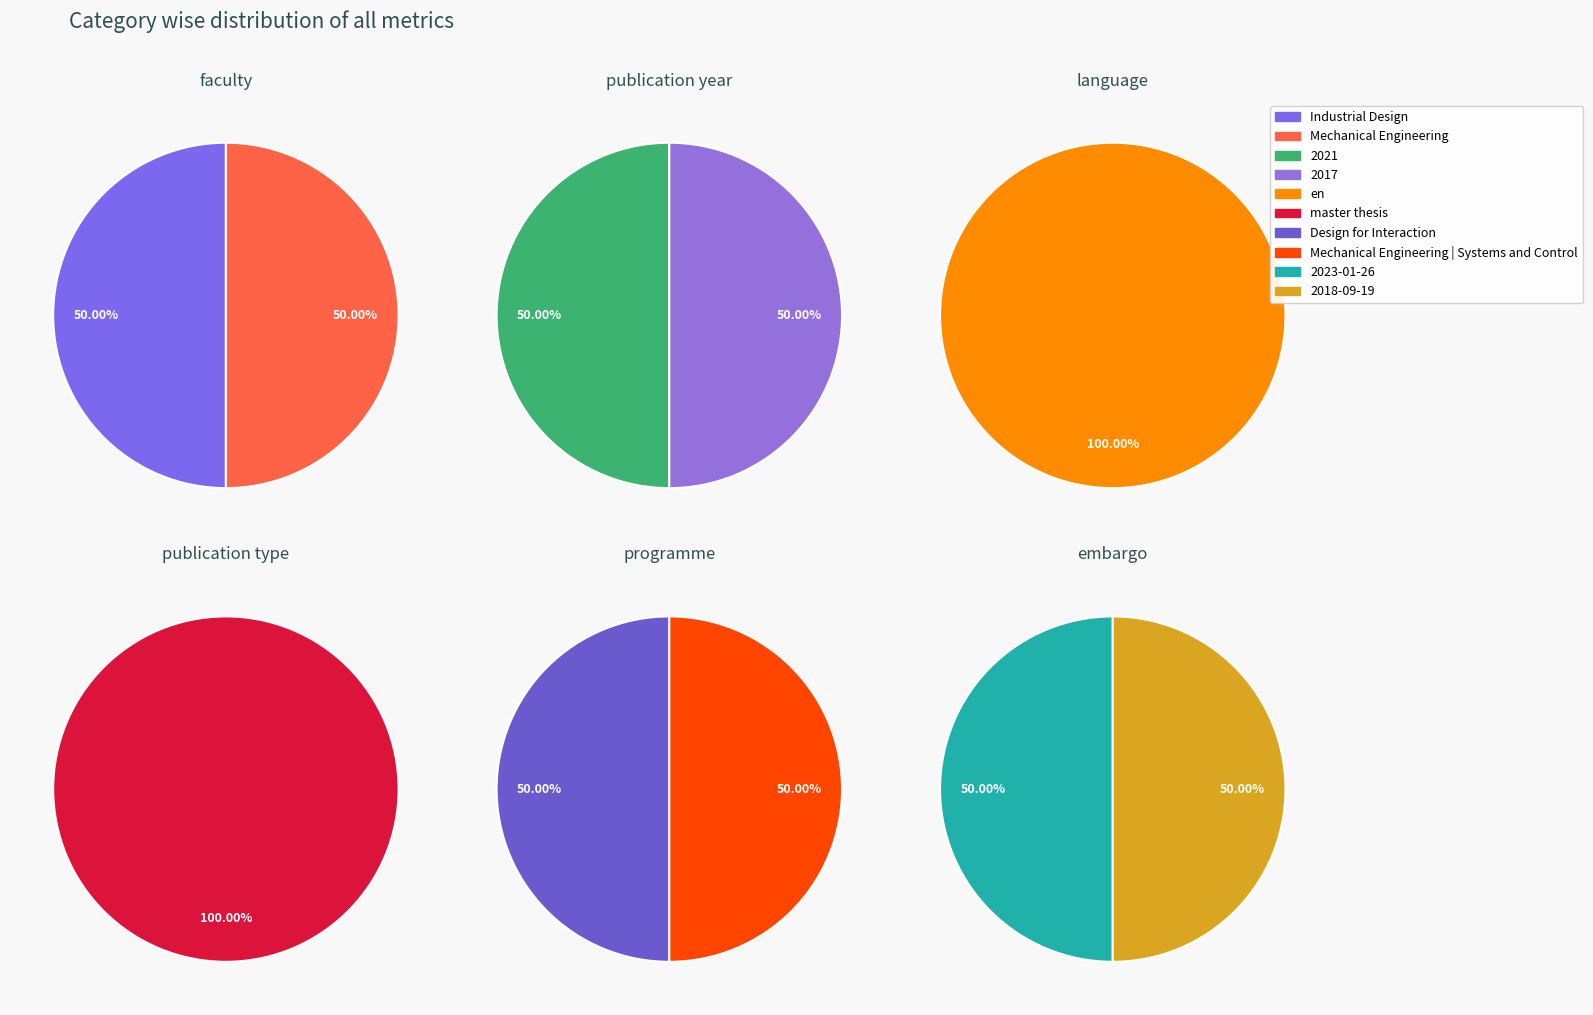

Is it true that Design for Interaction (2021) is 40% of the pie?

False